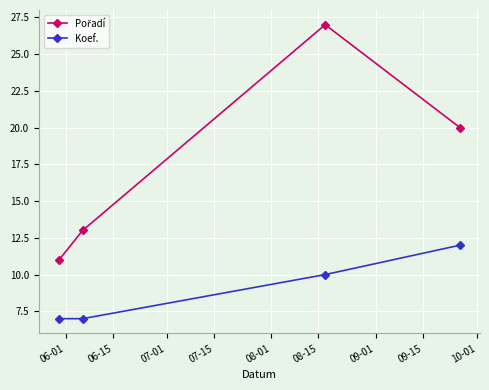

What is the sum of all Koef. values?

36